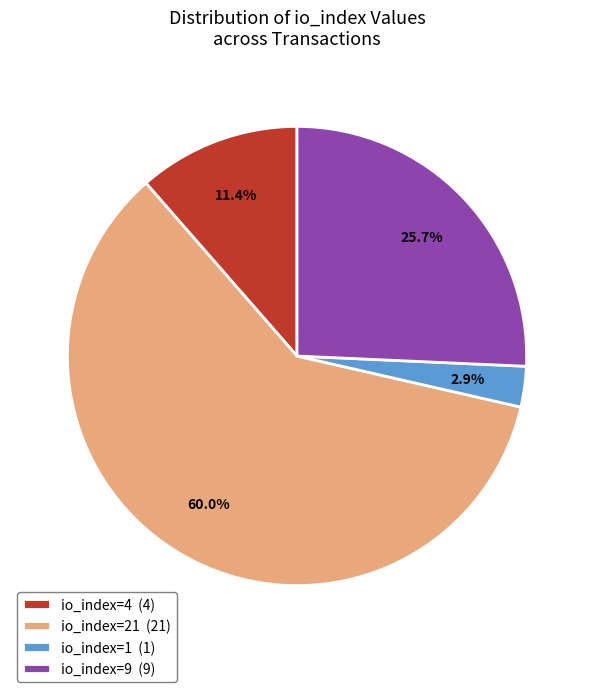

Which category has the smallest portion of the pie?

io_index=1